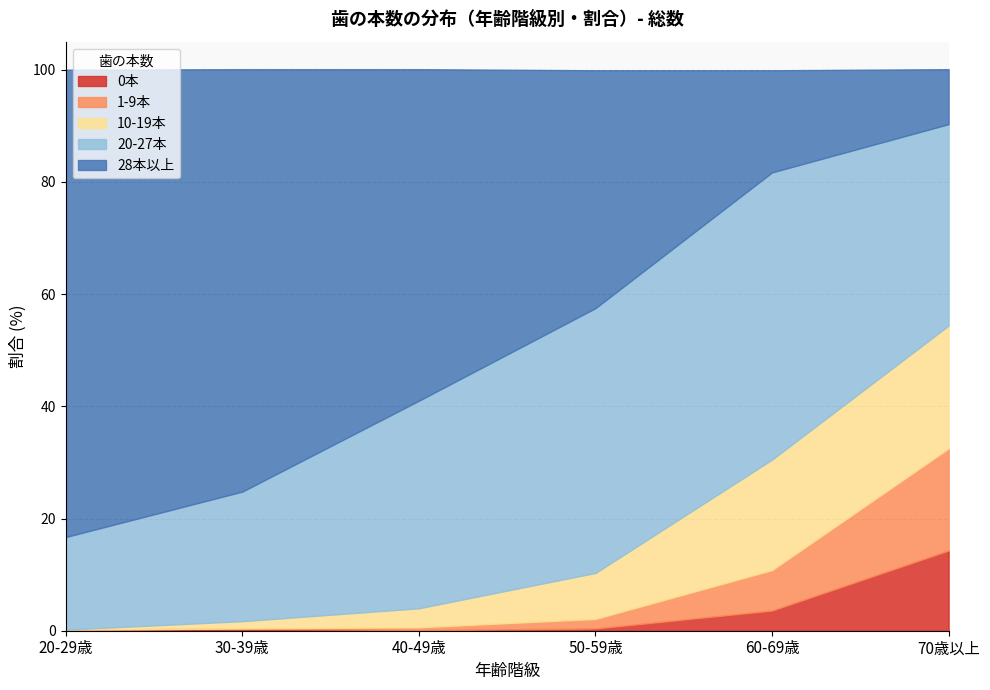

Which series has the widest spread of values?

28本以上